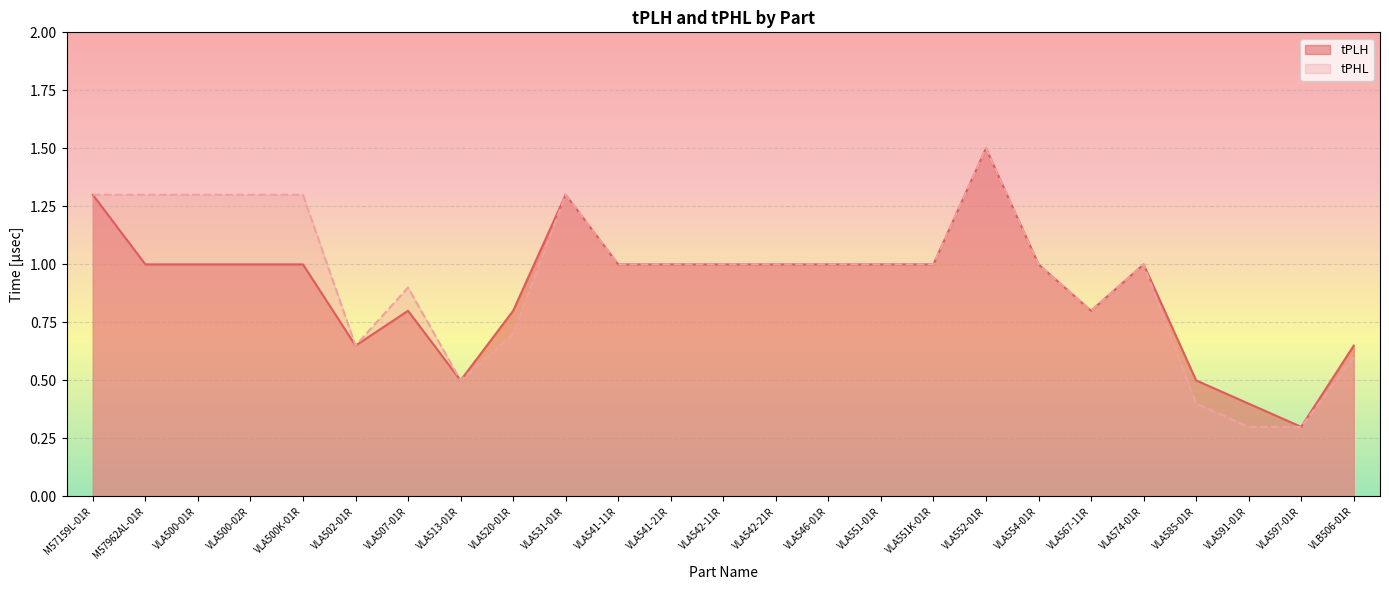

Is it true that tPLH equals 0.2 at VLA585-01R?

False